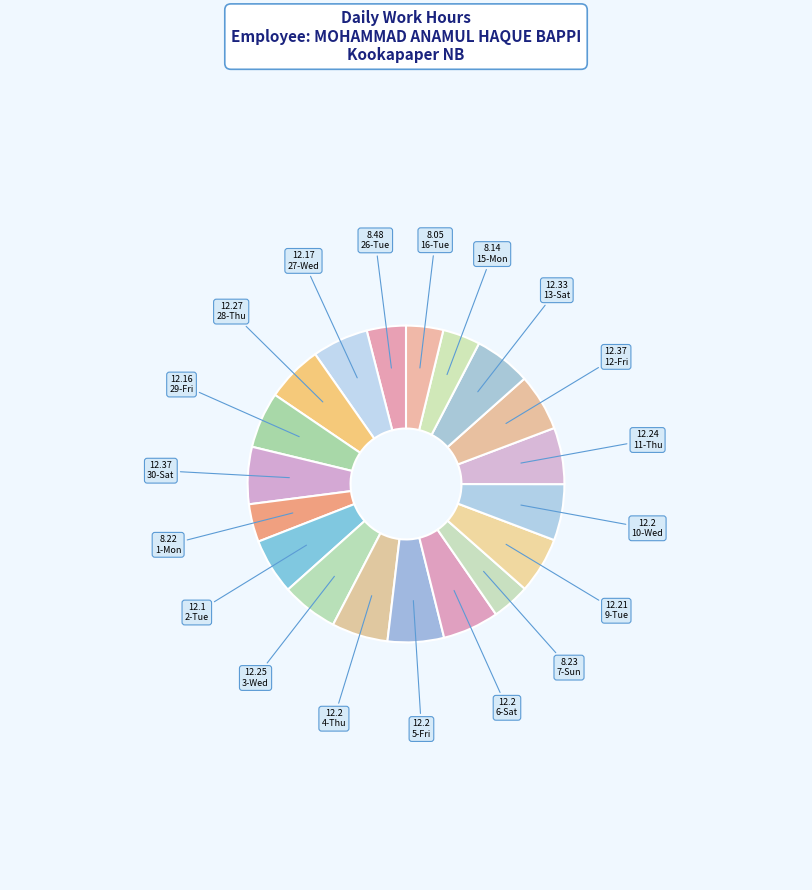

How many slices are in this pie chart?

19